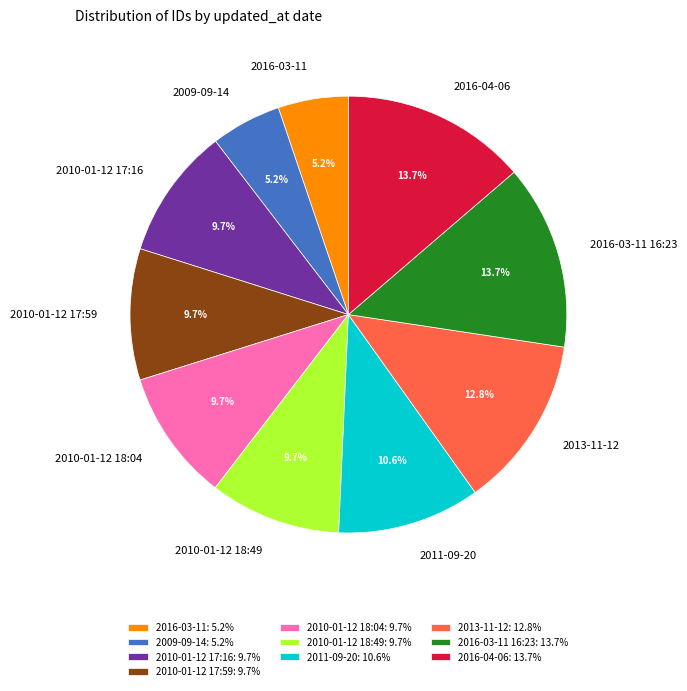

To the nearest percent, what is the combined percentage of 2010-01-12 17:16 and 2016-03-11?

15%